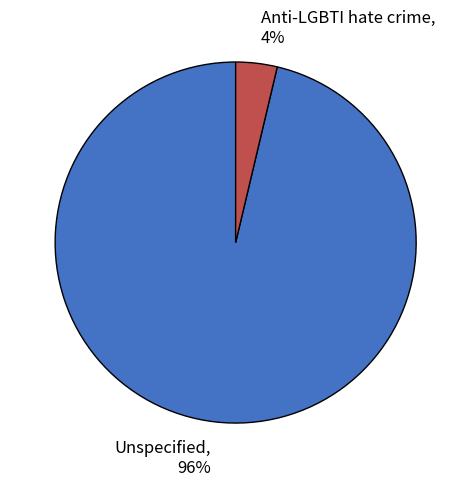

Which slice is the largest?

Unspecified